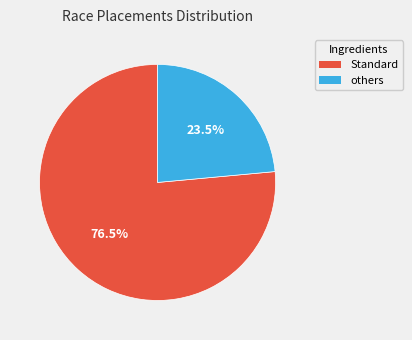

How many segments does this pie chart have?

2